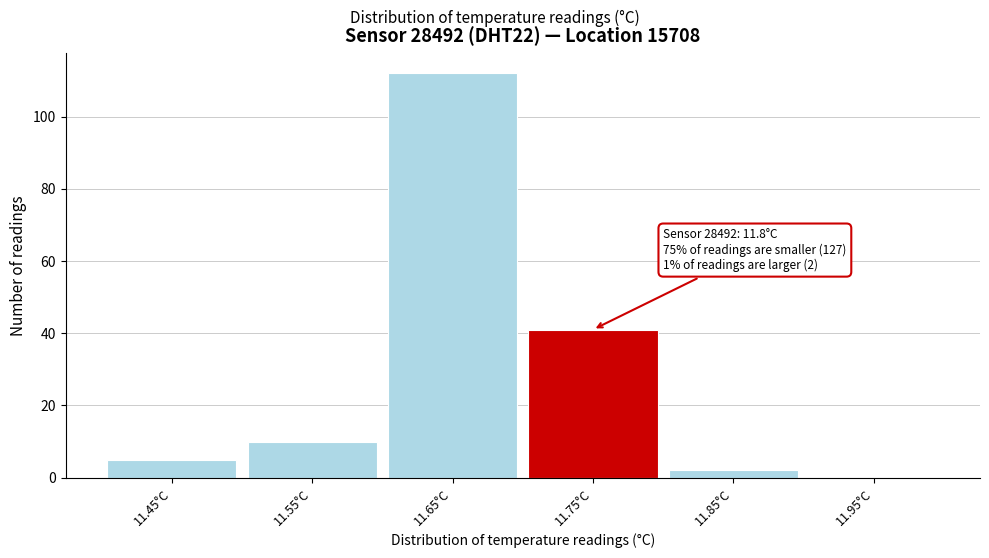

Reading left to right, transcribe all the data shown in this chart.

11.45°C=5	11.55°C=10	11.65°C=112	11.75°C=41	11.85°C=2	11.95°C=0